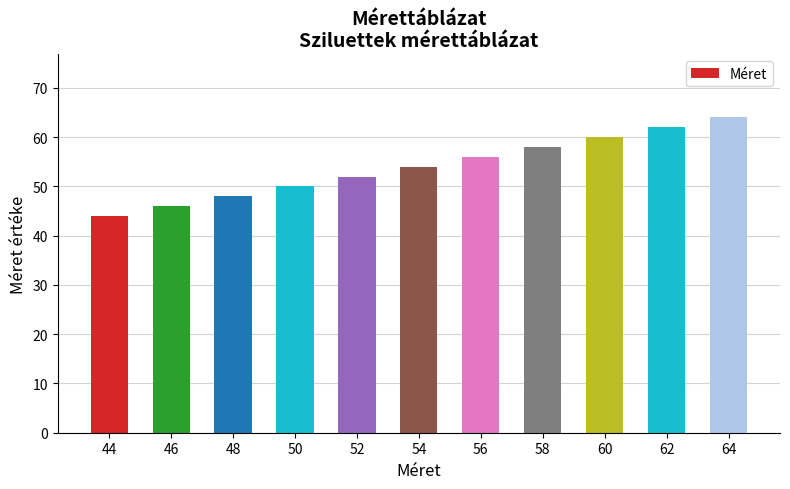

Rank the categories by value from lowest to highest.

44, 46, 48, 50, 52, 54, 56, 58, 60, 62, 64